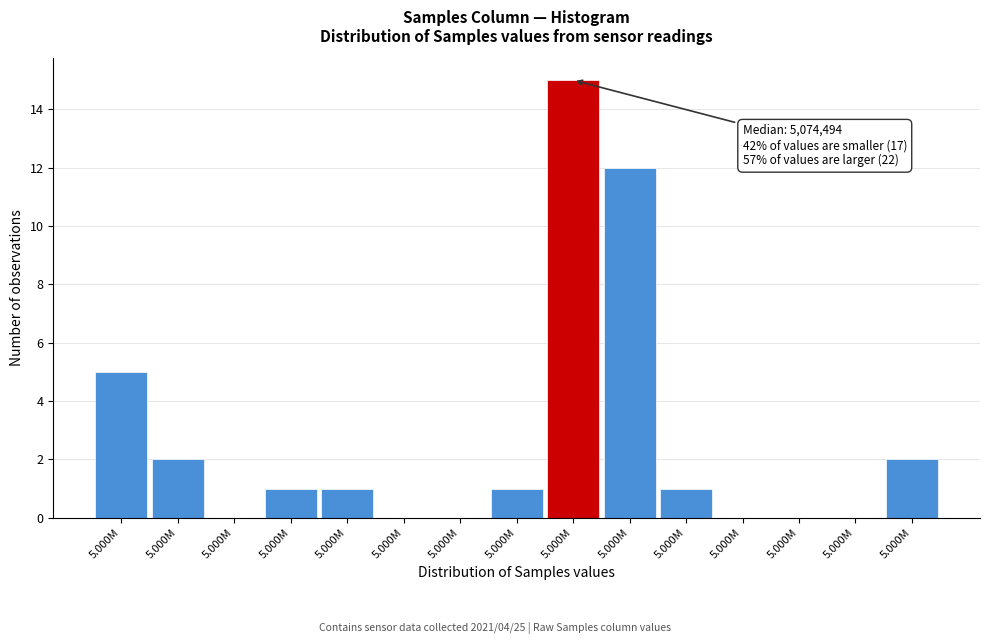

Count the number of categories in the chart.

15